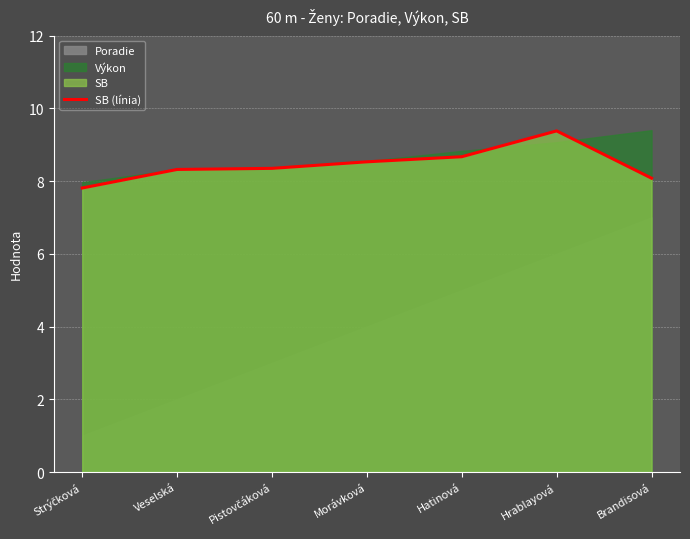

What is the approximate value of SB (línia) at Hrablayová?

9.4